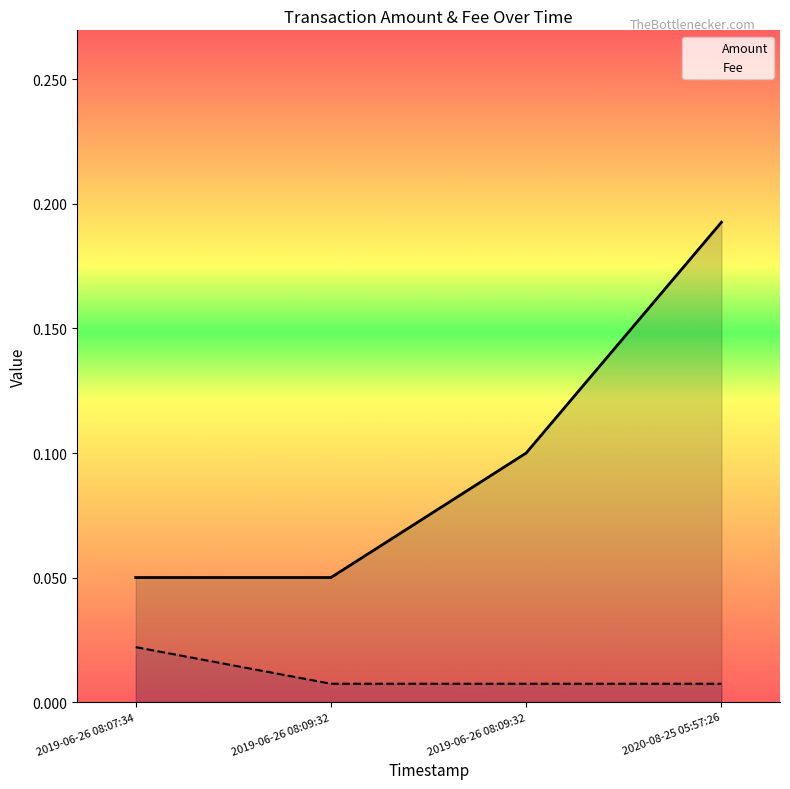

Reading left to right, transcribe all the data shown in this chart.

Amount: 0.1	0.1	0.1	0.2
Fee: 0.0	0.0	0.0	0.0